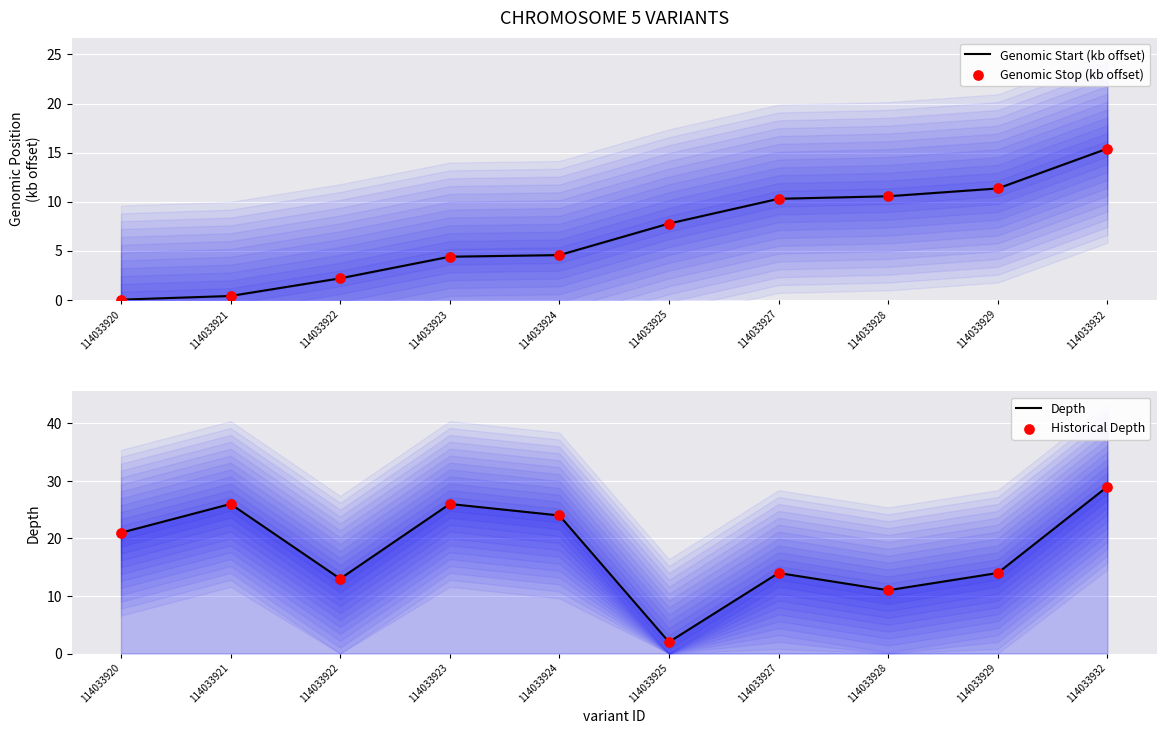

Which series has the largest total across all categories?

Depth